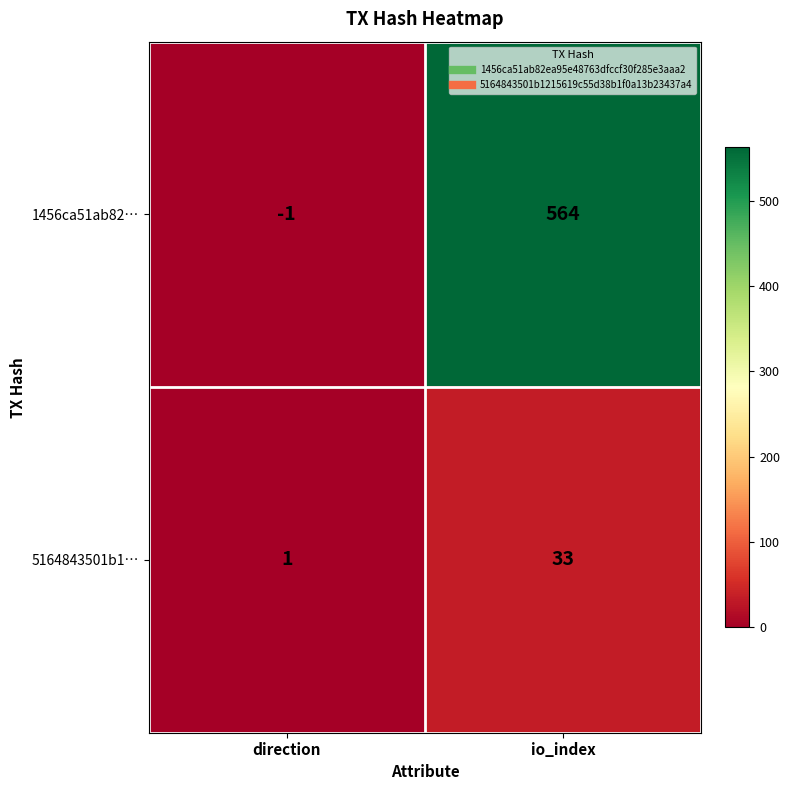

The 5164843501b1… series shows 33 at io_index. True or false?

True